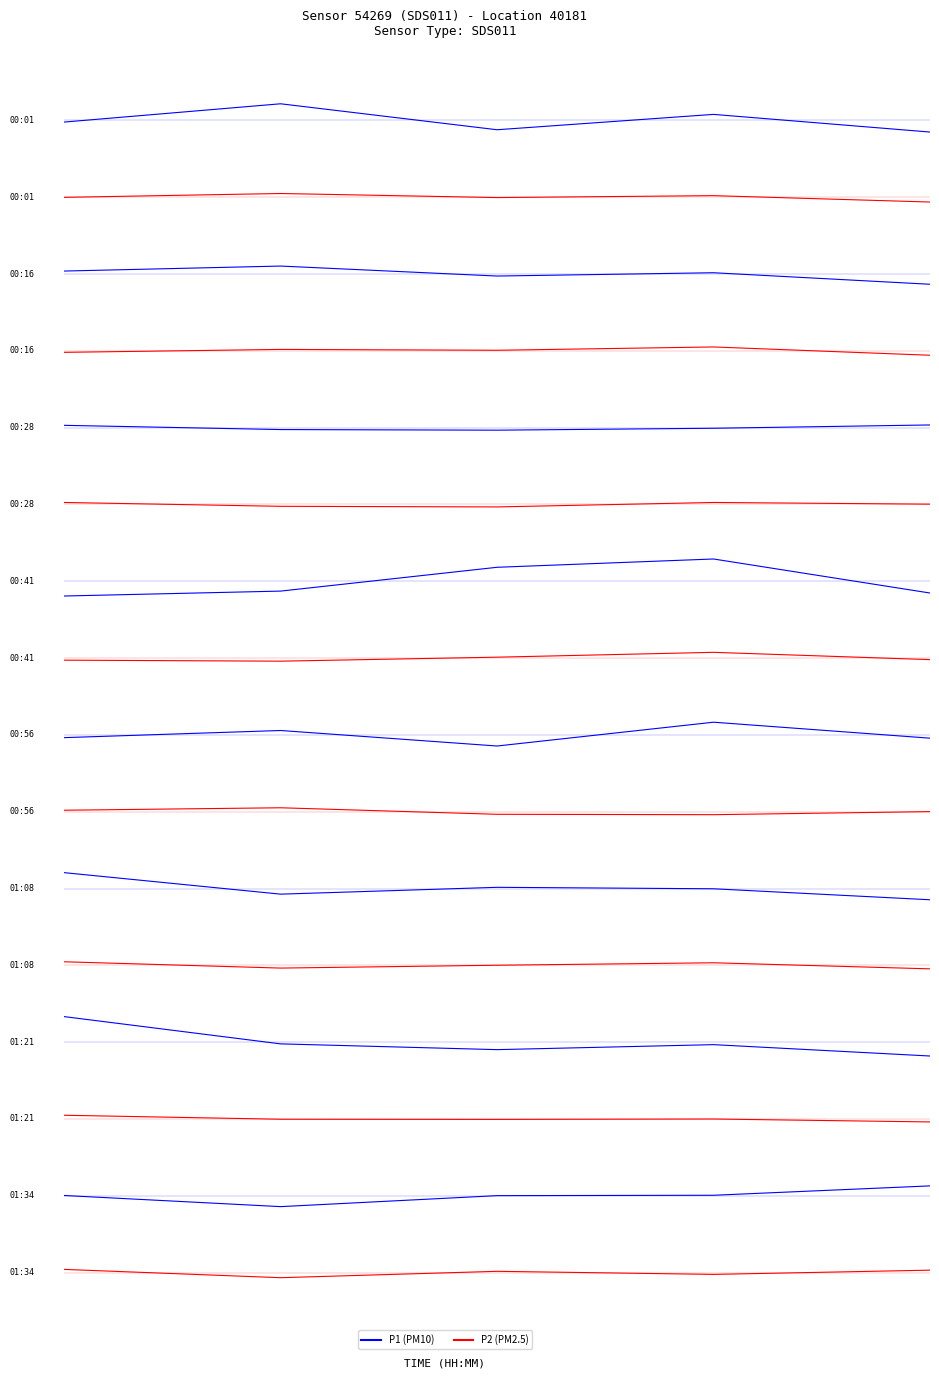

What is the spread (max minus min) of values at 1?

0.7